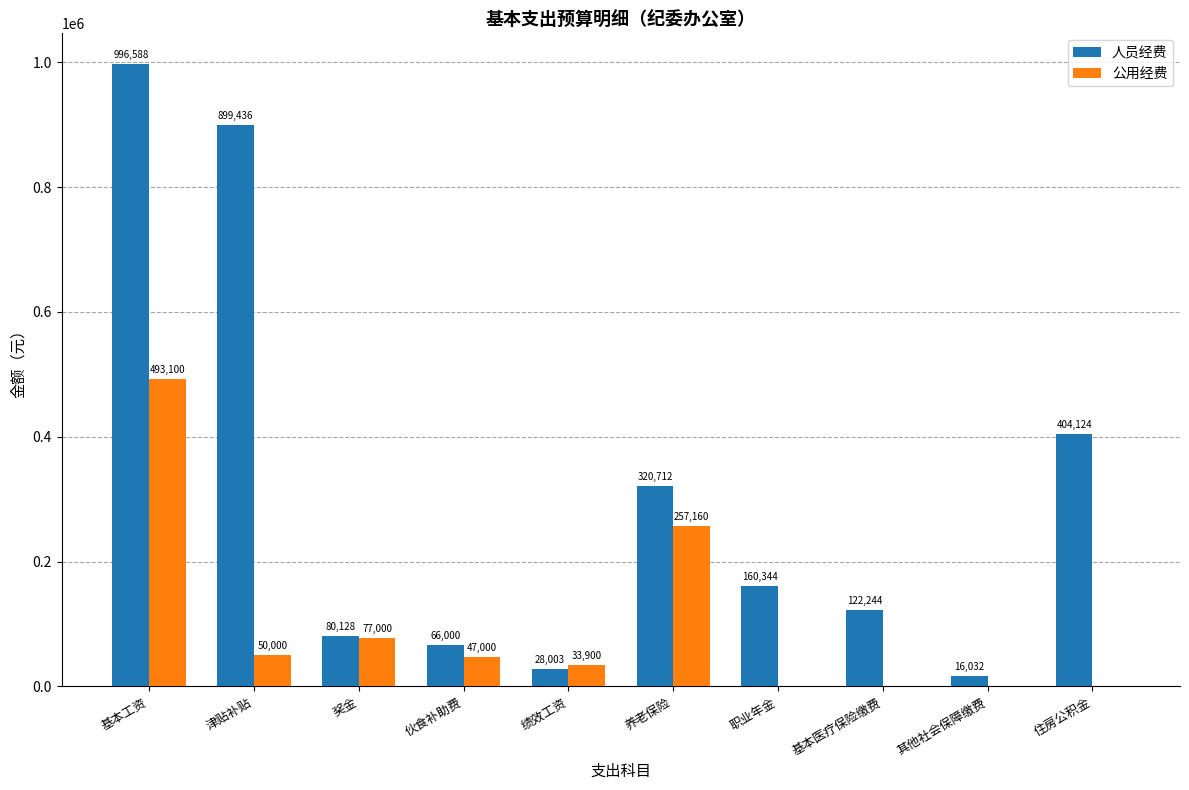

How many groups of bars are there?

10